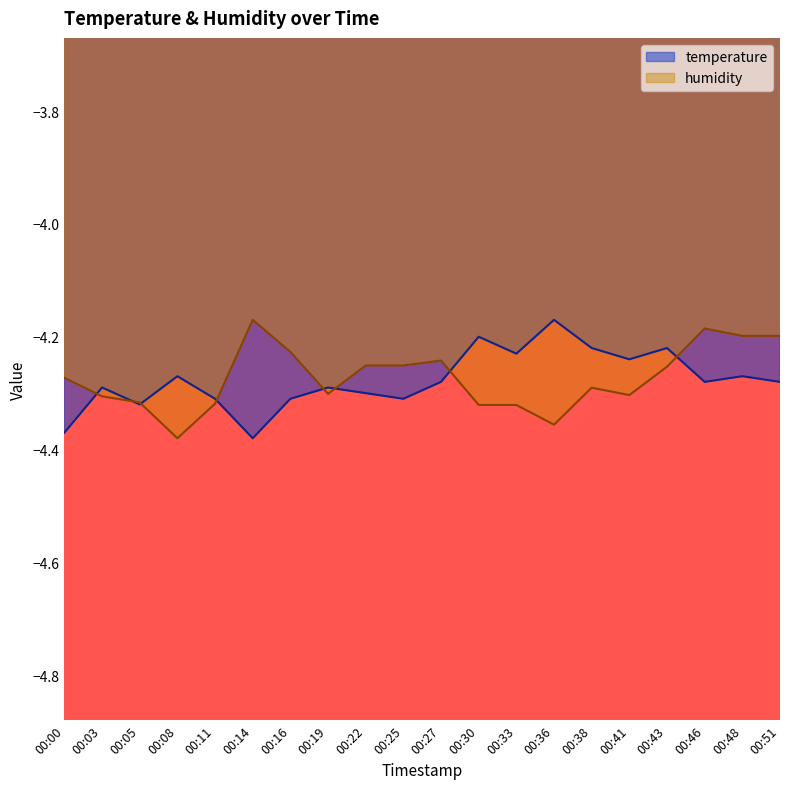

What is the value of the temperature point at the 14th from the left?

-4.2